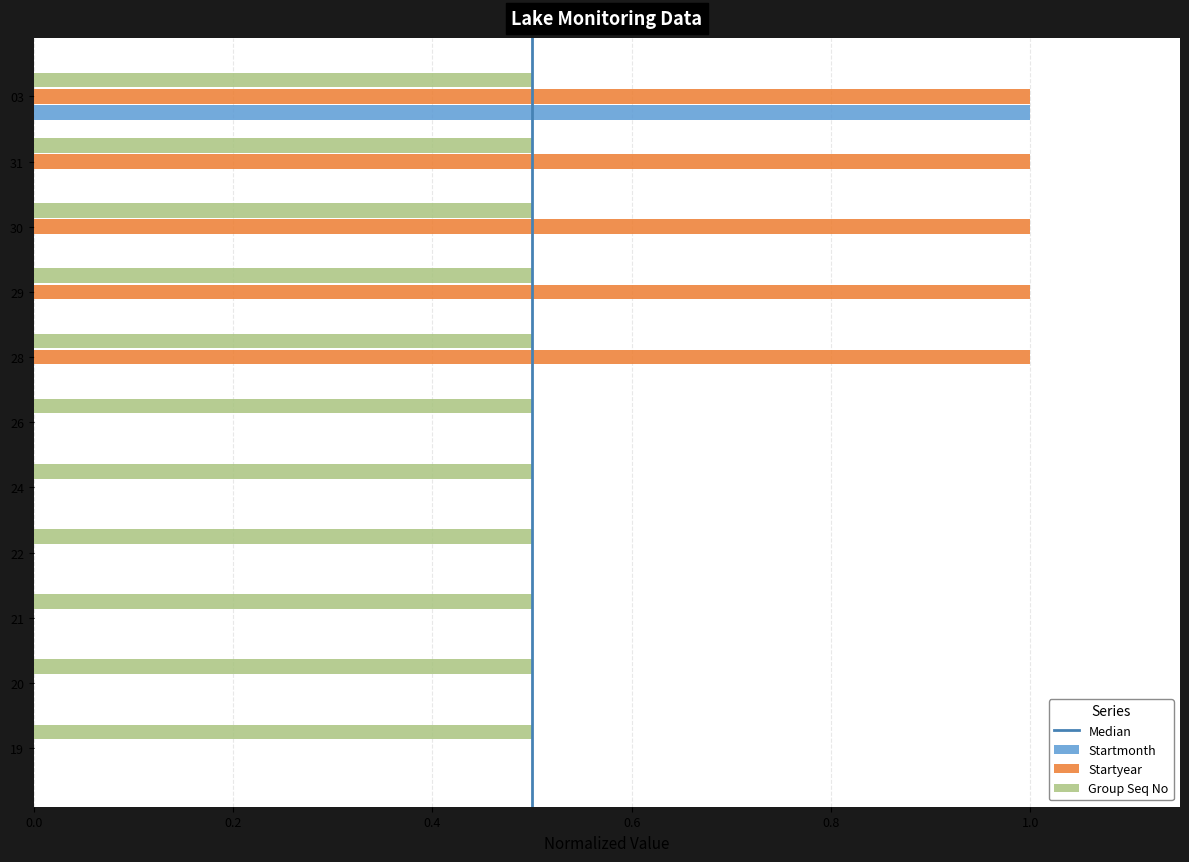

What is the maximum value shown in the chart?

1.0